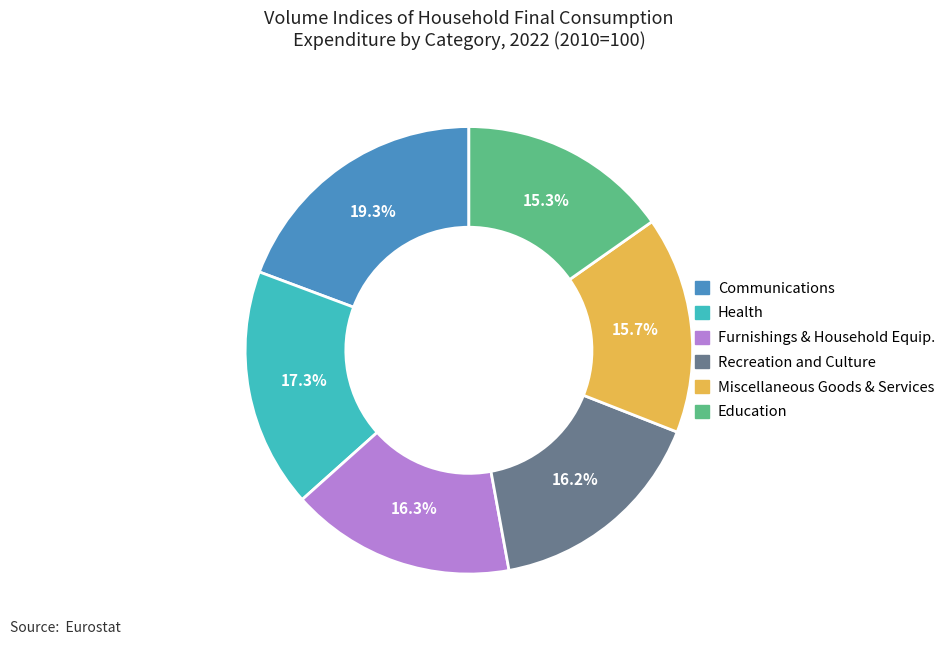

Is there any slice that represents more than half of the pie?

No